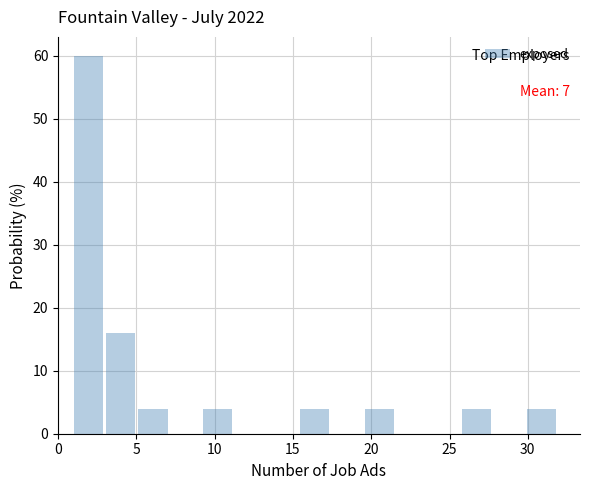

Which range on the x-axis has the tallest bar?

1.0 to 3.0